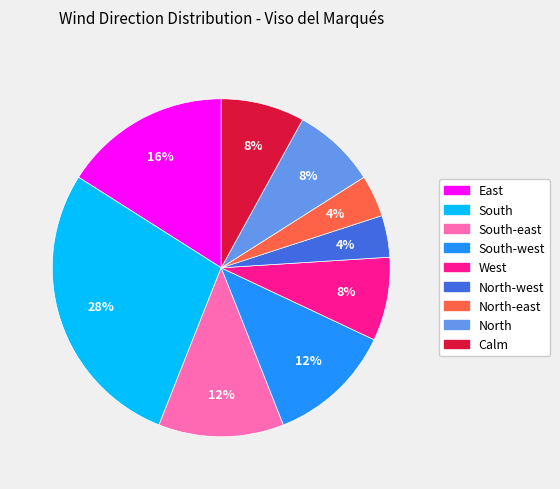

How many segments does this pie chart have?

9